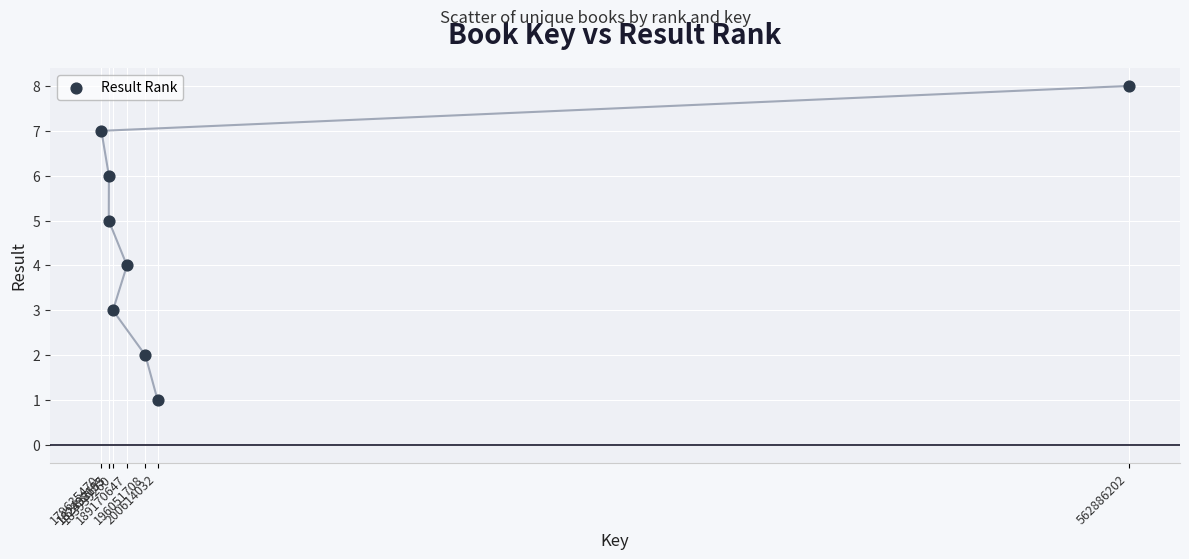

What is the range of X values (max minus min)?

383250732